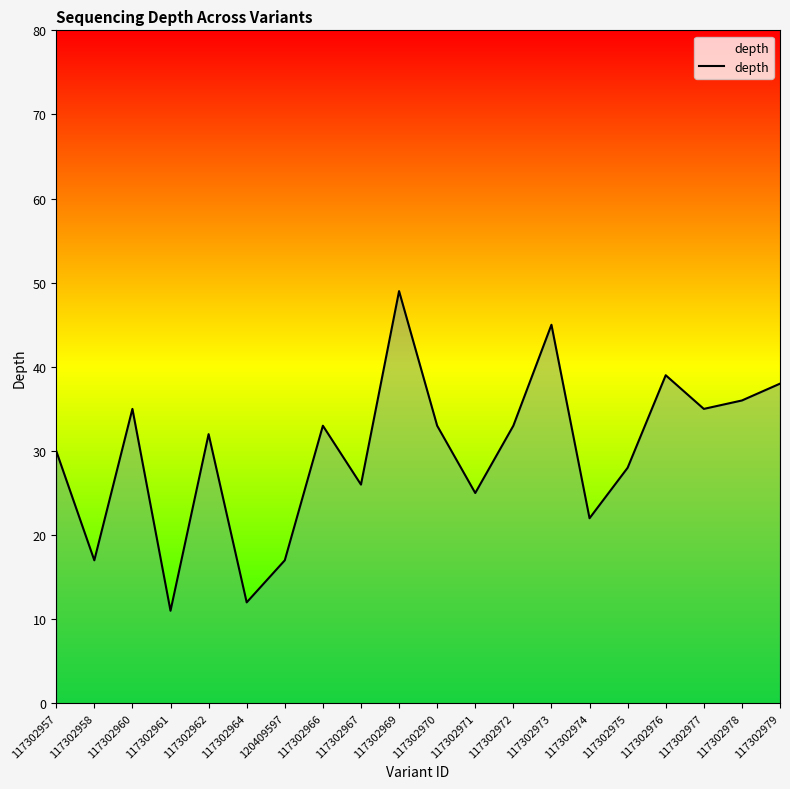

What is the change in value from 117302961 to 117302977?

+24